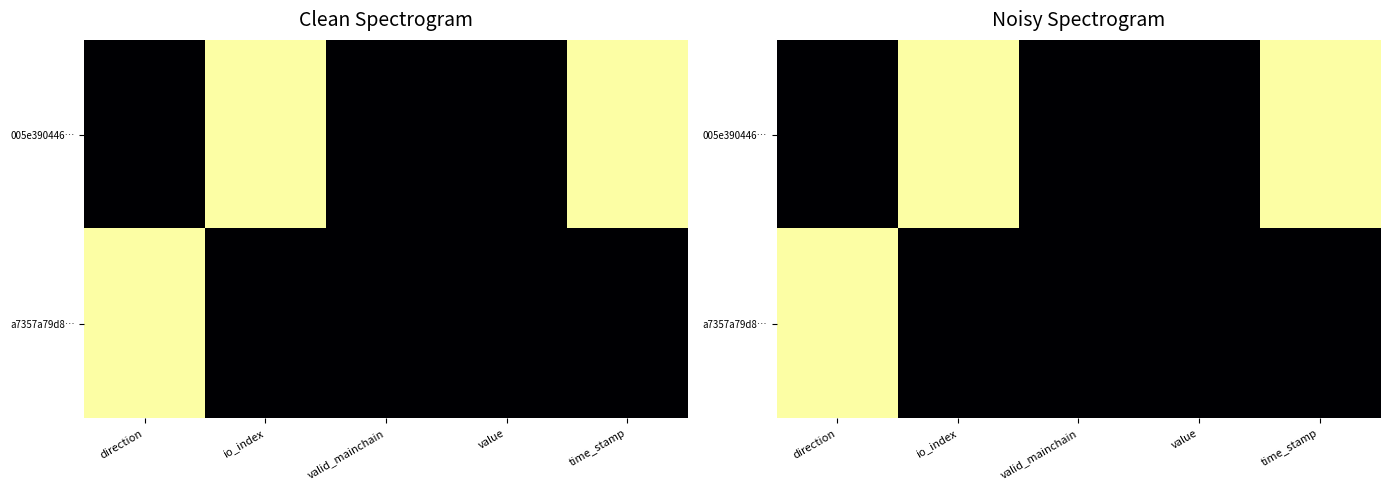

True or false: 005e390446… has a value of 0 at value.

True